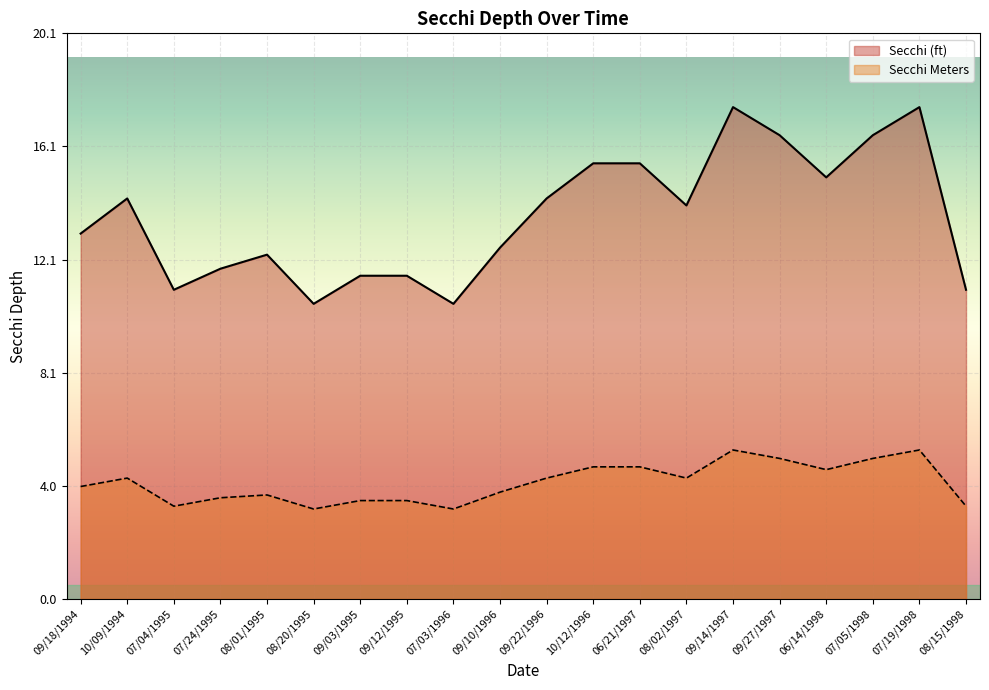

Is it true that Secchi (ft) equals 14.2 at 10/09/1994?

True